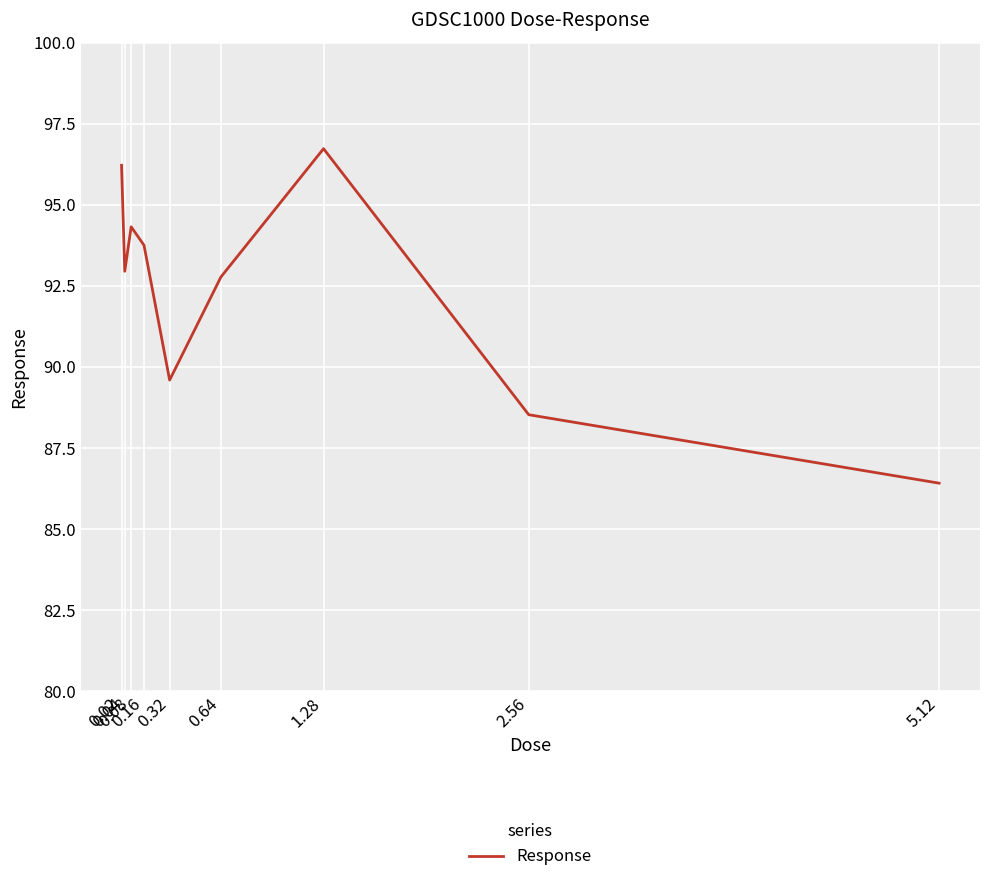

What is the maximum value shown in the chart?

96.7